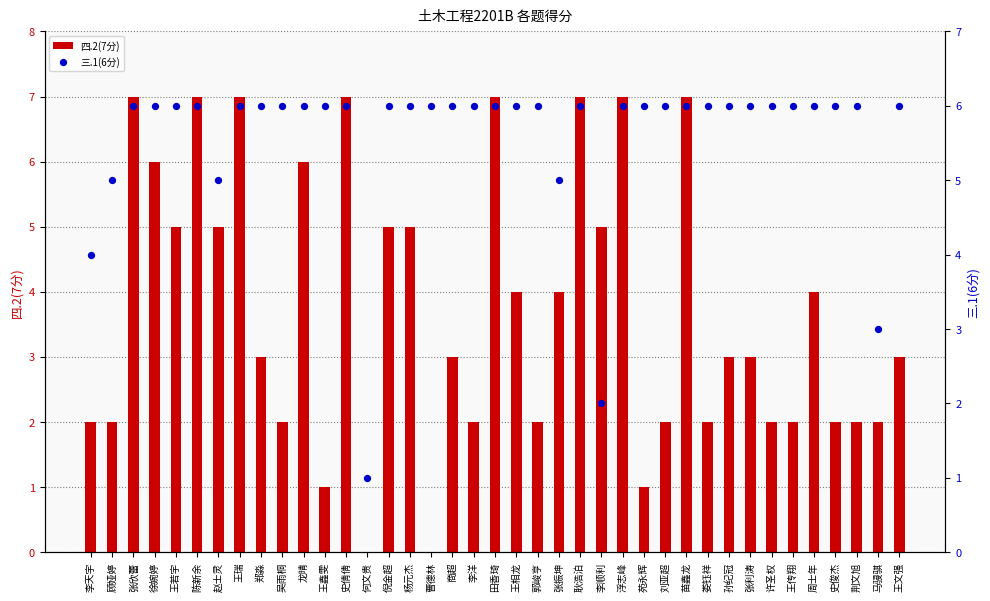

Is the value of 四.2(7分) at 刘亚超 greater than the value of 三.1(6分) at 李天宇?

No